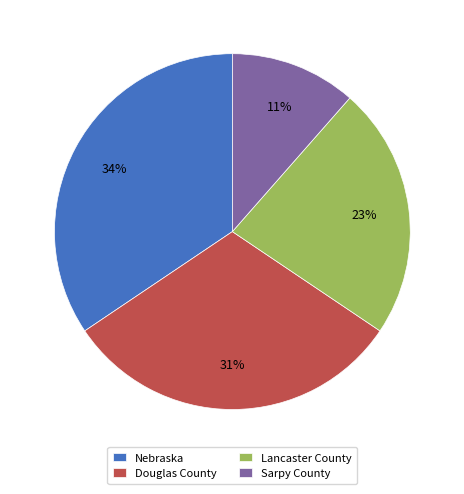

Rank the categories by value from lowest to highest.

Sarpy County, Lancaster County, Douglas County, Nebraska